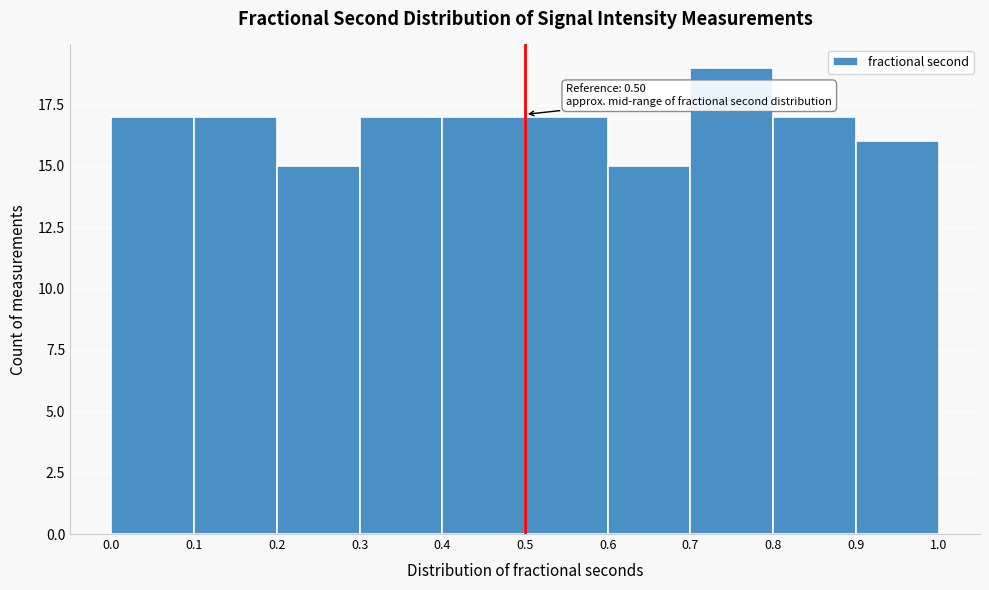

Over which range of the x-axis is the bar tallest?

0.7 to 0.8